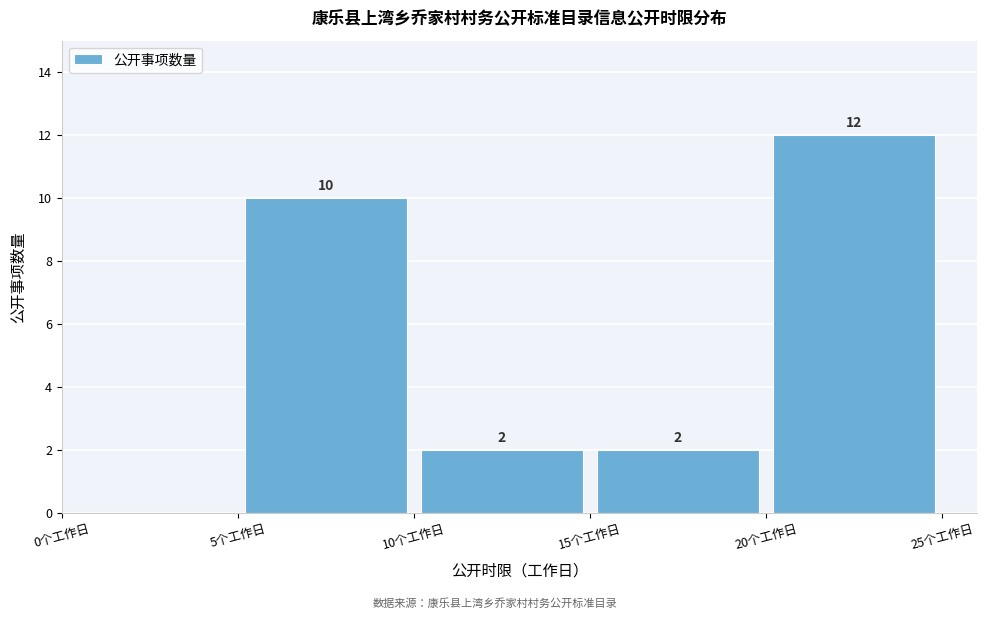

Over which range of the x-axis is the bar tallest?

20 to 25